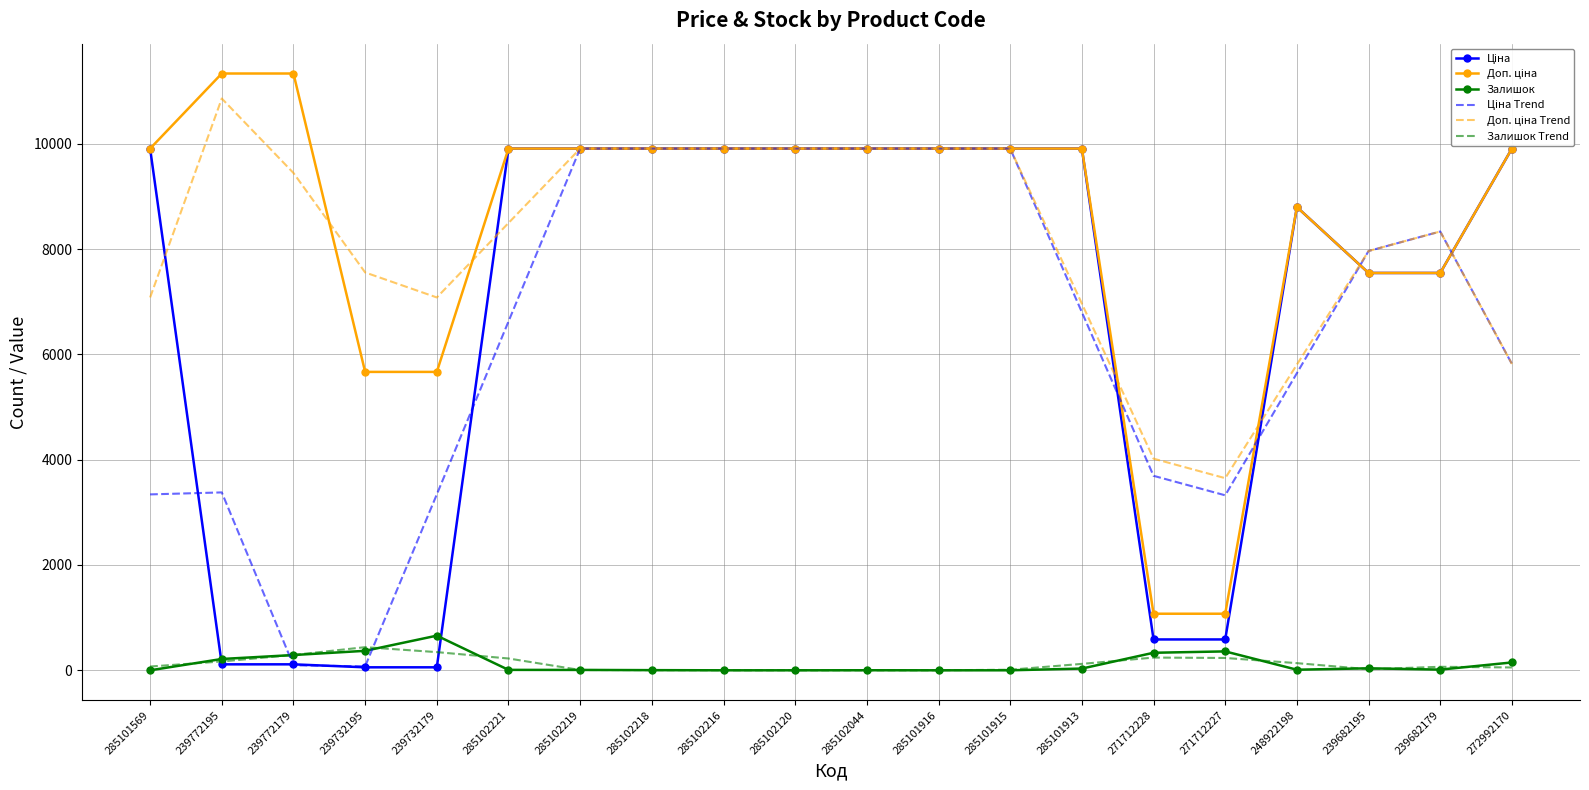

What is the difference between the maximum and second lowest values in the Ціна Trend series?

9814.0